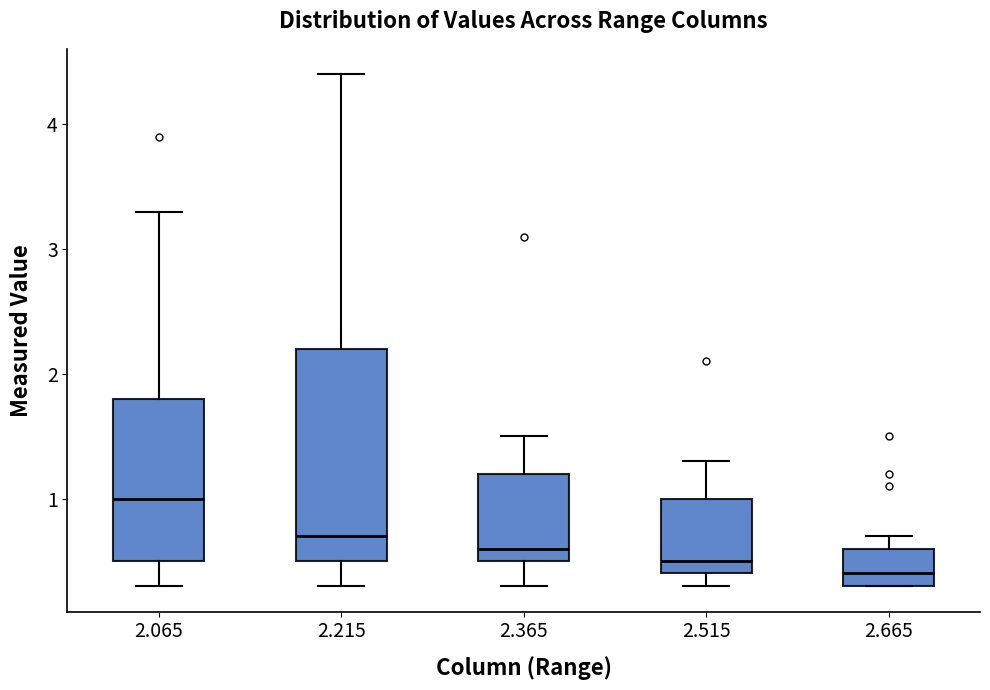

Reading left to right, transcribe this box plot: for each box, give where its median line is, the range the box spans, and where its two whiskers end, as read against the y-axis. The values are not printed on the chart, so give them approximately, as read against the axis.

2.065: median 1.0, box 0.5 to 1.8, whiskers 0.3 to 3.3
2.215: median 0.7, box 0.5 to 2.2, whiskers 0.3 to 4.4
2.365: median 0.6, box 0.5 to 1.2, whiskers 0.3 to 1.5
2.515: median 0.5, box 0.4 to 1.0, whiskers 0.3 to 1.3
2.665: median 0.4, box 0.3 to 0.6, whiskers 0.3 to 0.7